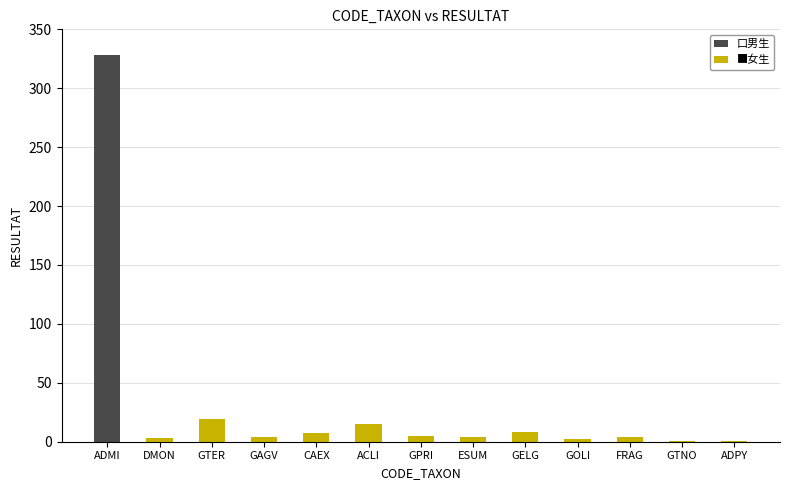

Approximately how many times larger is the value at GPRI compared to ACLI?

0.3